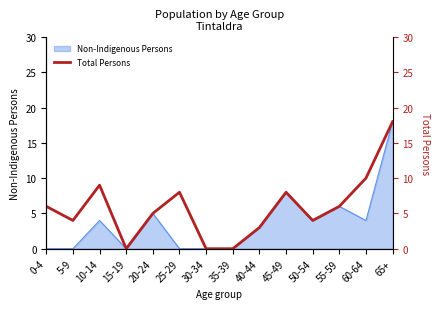

What is the greatest value displayed?

18